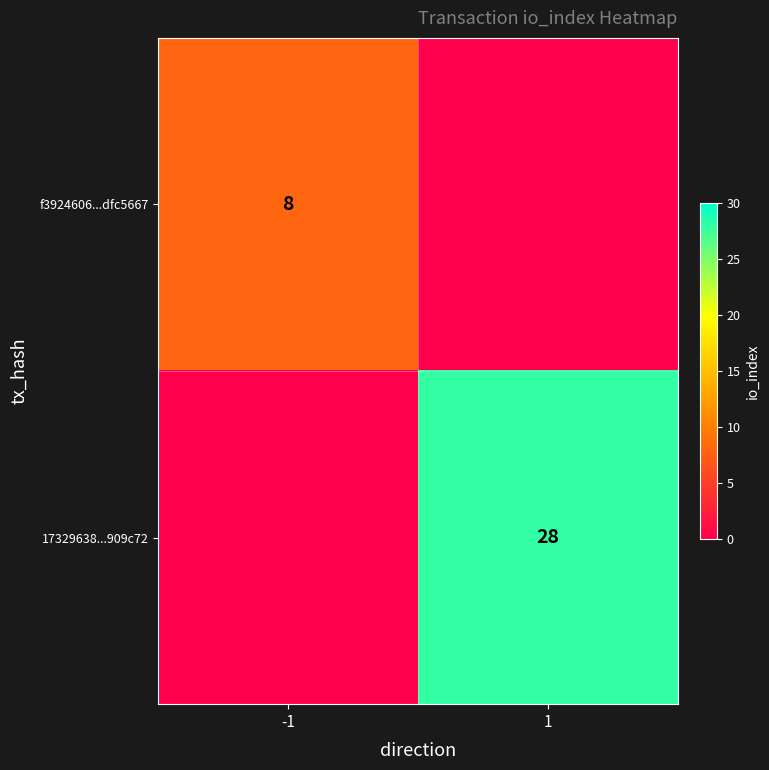

The value of 17329638...909c72 at 1 is 28. True or false?

True